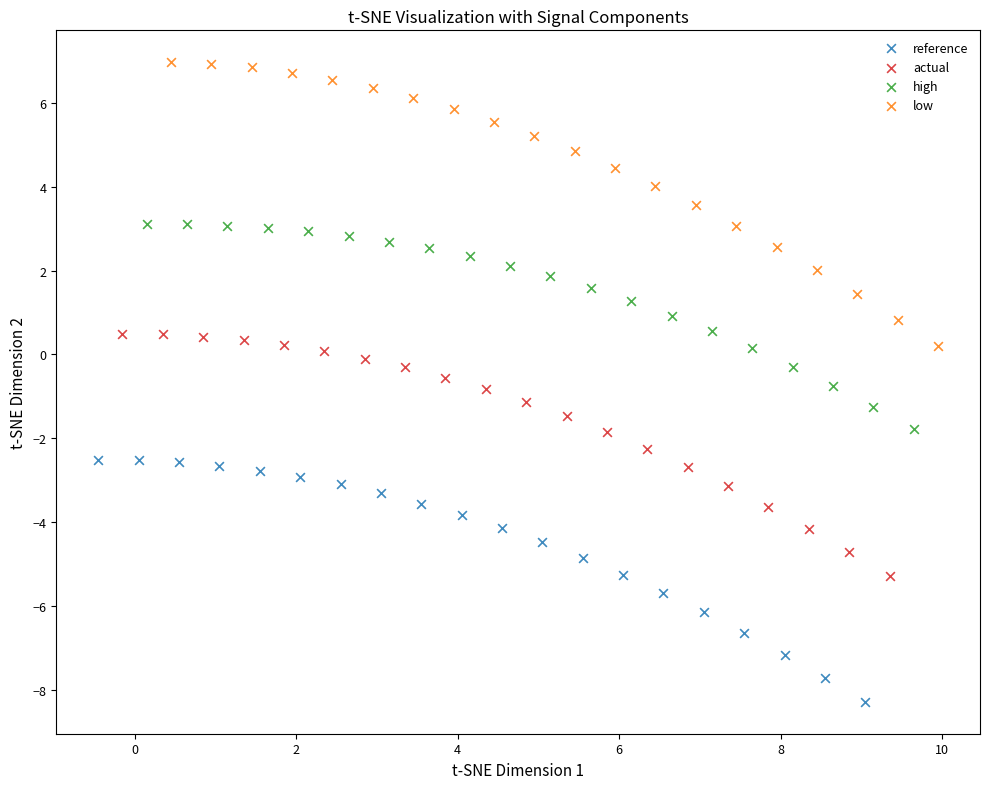

Which series has the widest spread of Y values?

low